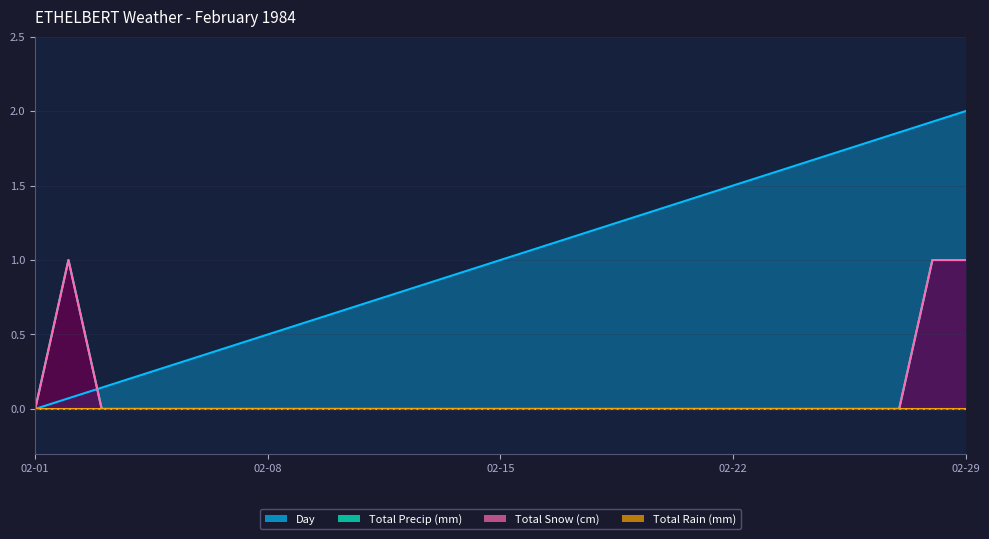

The value of Total Precip (mm) at 1984-02-19 is -0.6. True or false?

False